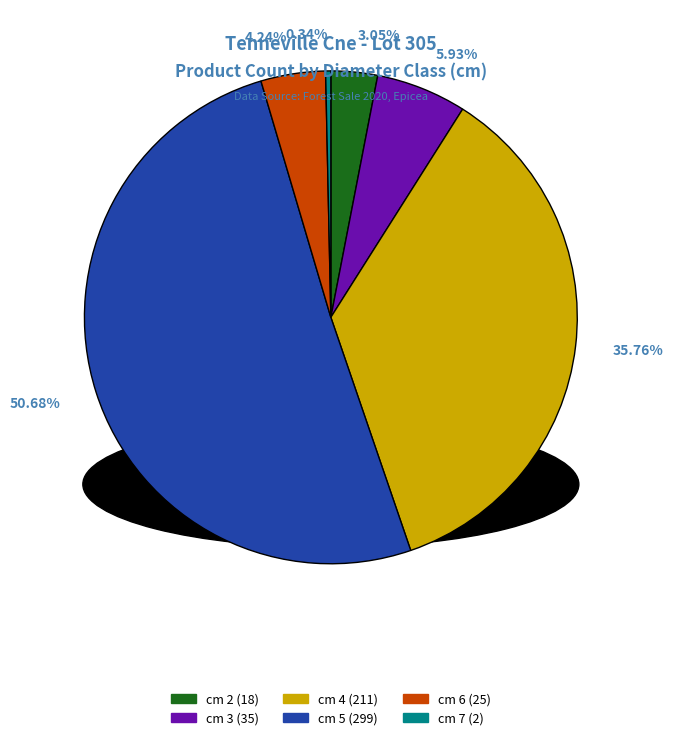

Is there any slice that represents more than half of the pie?

Yes